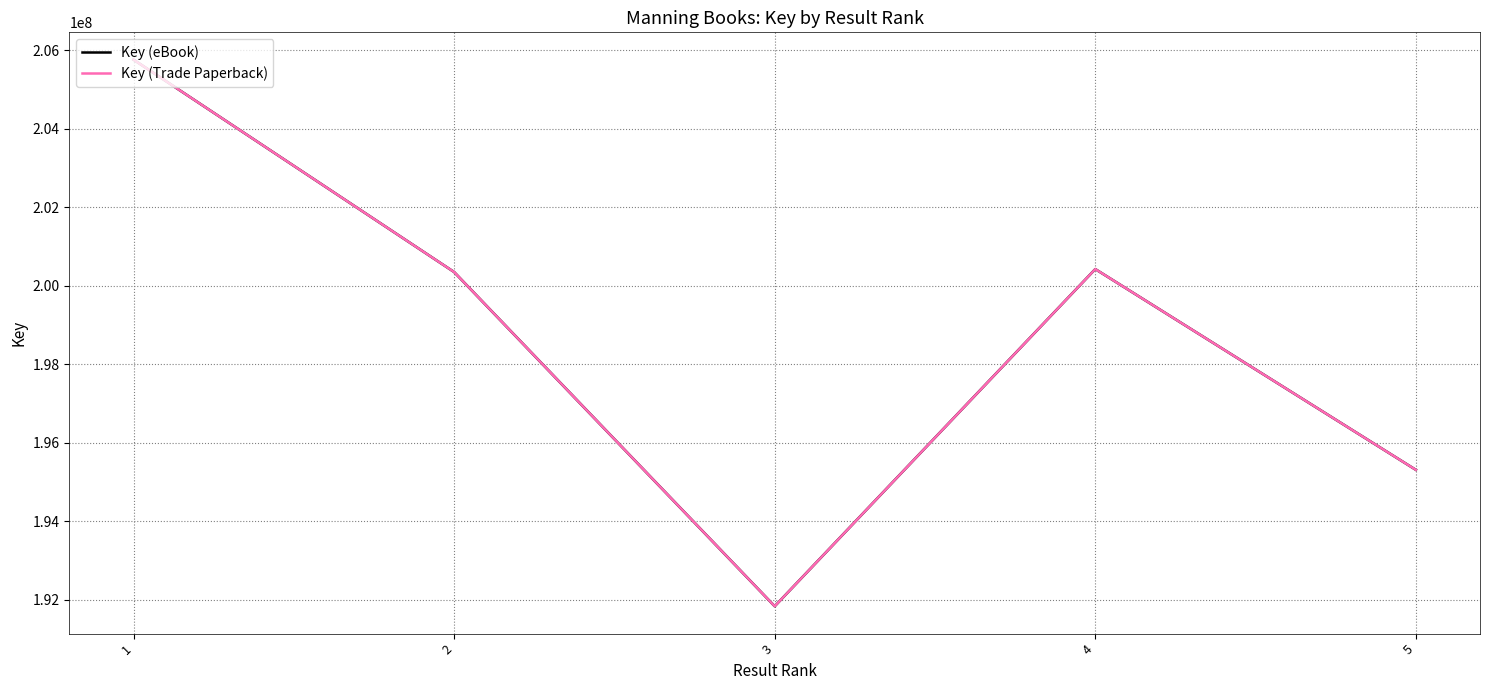

What is the smallest value displayed?

191834738